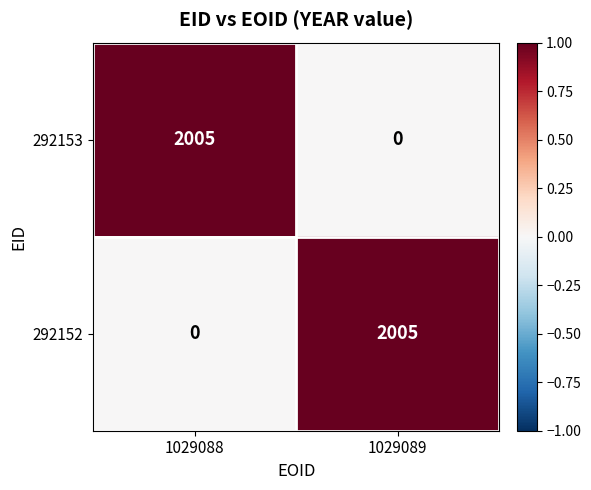

At which label is 292153 closest to 1002?

1029089